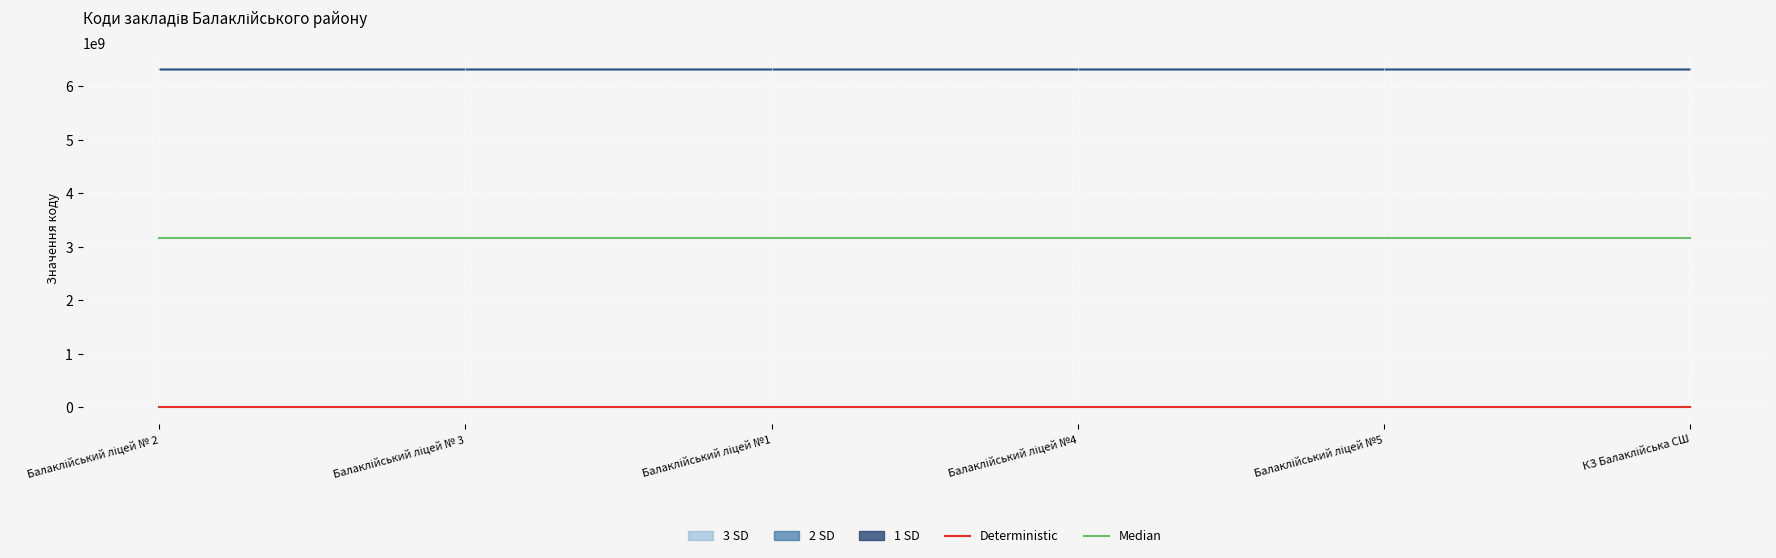

Reading left to right, transcribe all the data shown in this chart.

Код в ЄДЕБО: 139636	139593	139653	139682	139618	148161
Код КОАТУУ: 6320210100	6320210100	6320210100	6320210100	6320210100	6320210100